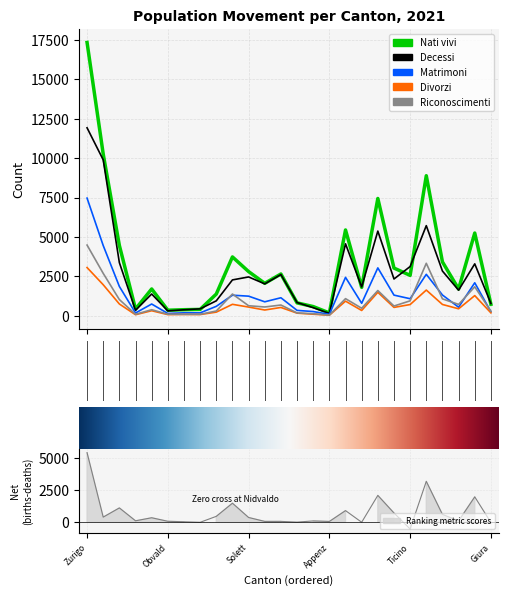

How many values in the Nati vivi series are below 2556?

13